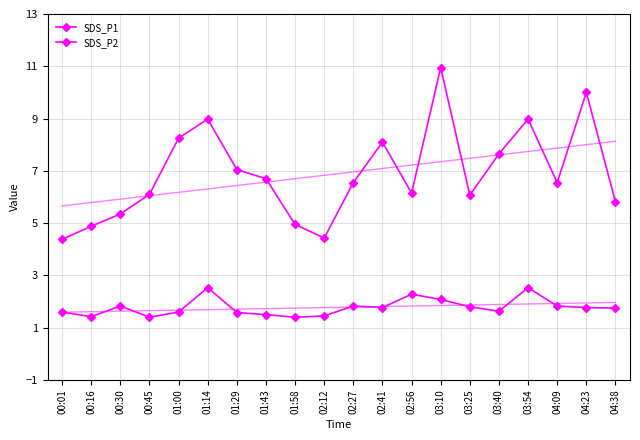

What position from the left is 04:38?

20